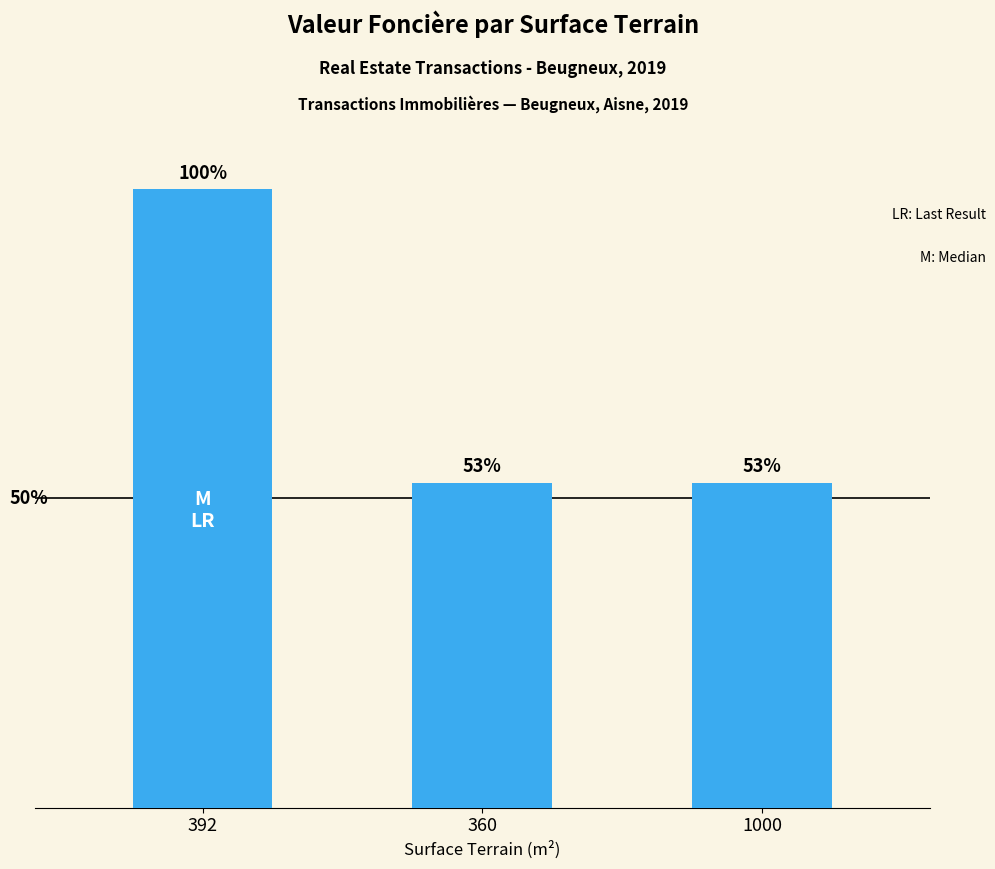

Does the chart contain any negative values?

No